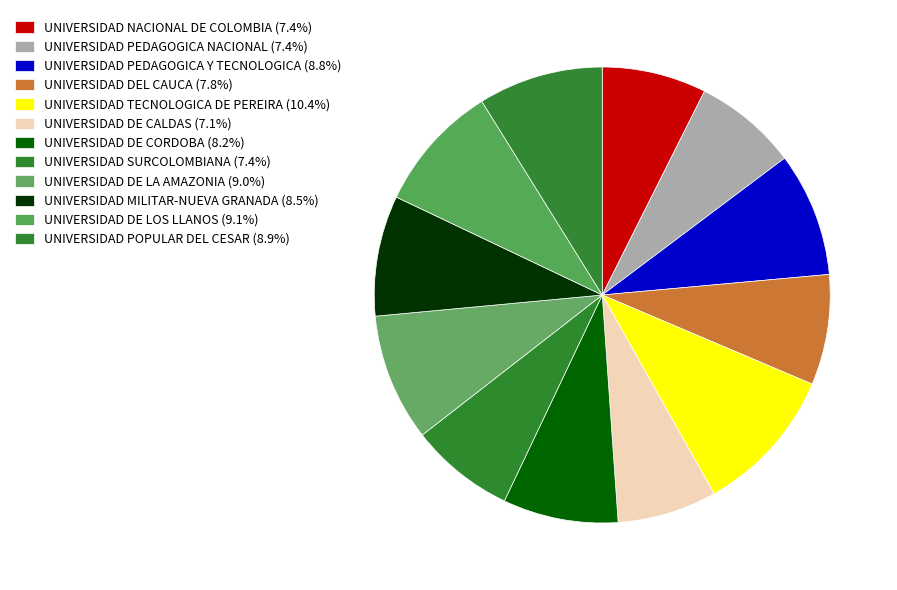

Combined, what portion of the pie is UNIVERSIDAD DE CALDAS and UNIVERSIDAD PEDAGOGICA NACIONAL?

14.4%